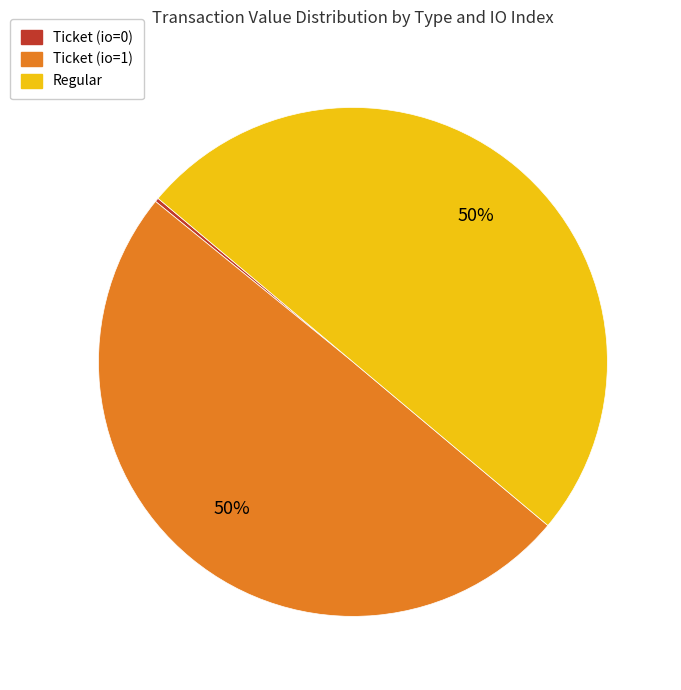

Combined, do Regular and Ticket (io=1) account for over 50%?

Yes